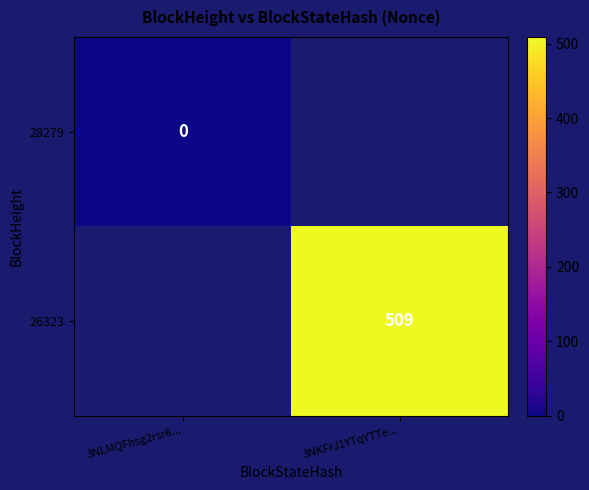

Which label corresponds to the largest value in the chart?

3NKFrJ1YTqYTTe...